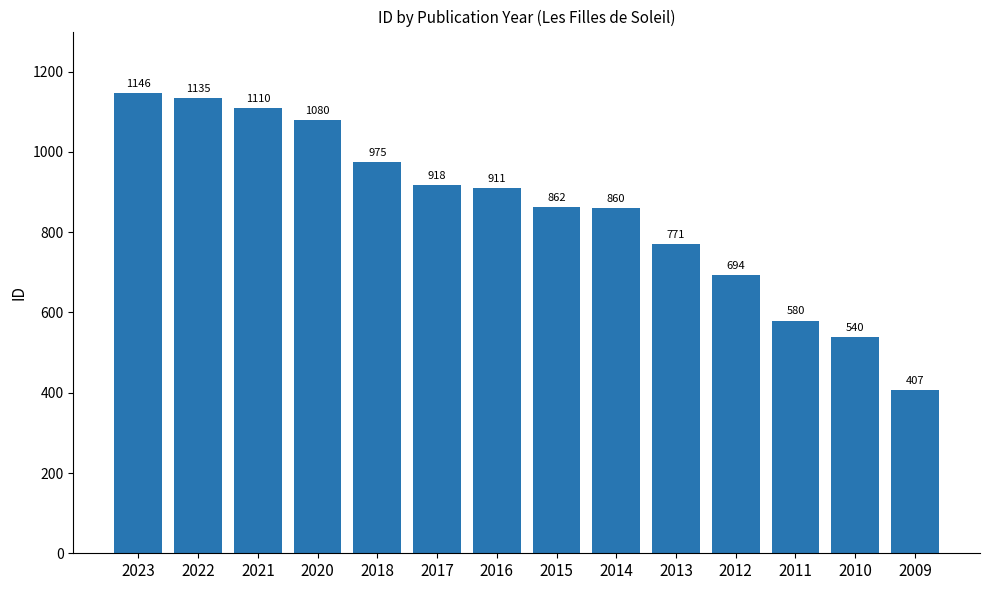

List the labels in order of value, largest first.

2023, 2022, 2021, 2020, 2018, 2017, 2016, 2015, 2014, 2013, 2012, 2011, 2010, 2009